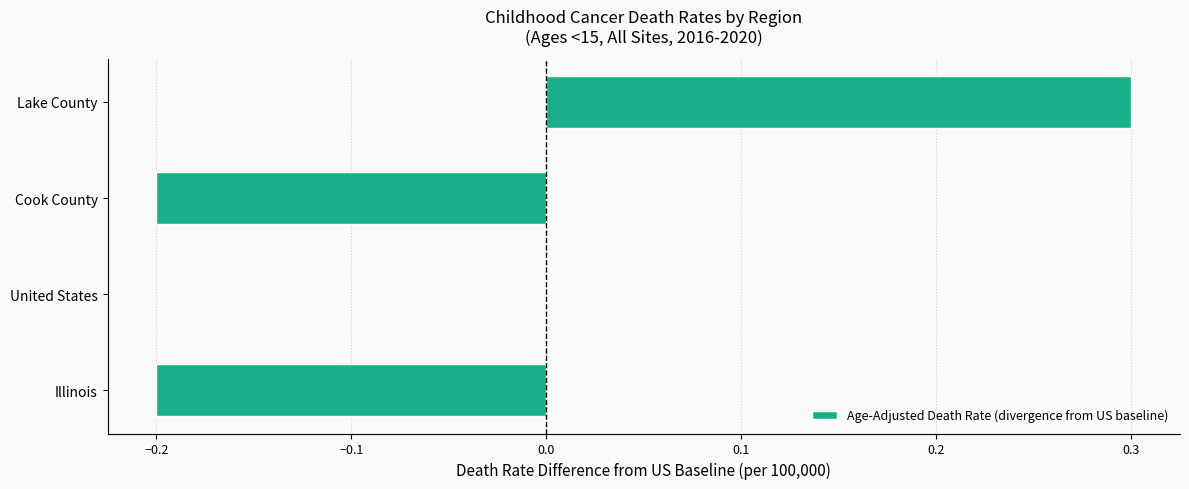

What is the change in value from Cook County to Lake County?

+0.5